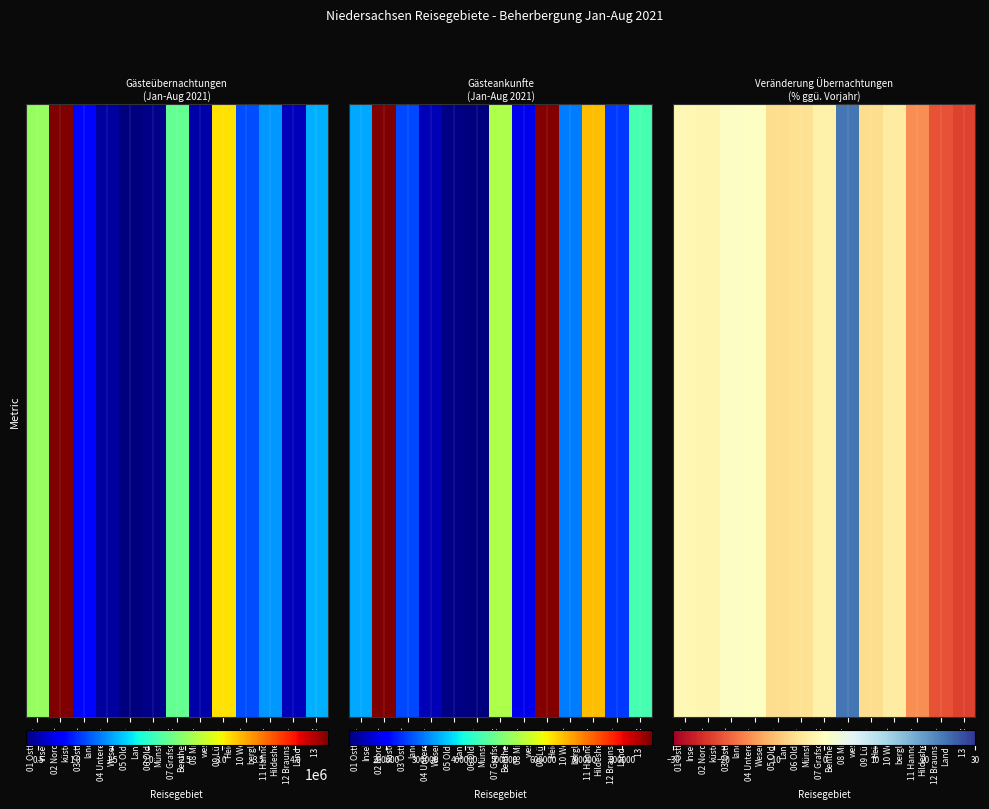

What is the sum of the values at 09 Lüneb.
Heide and 01 Ostfries.
Inseln?

-7.4